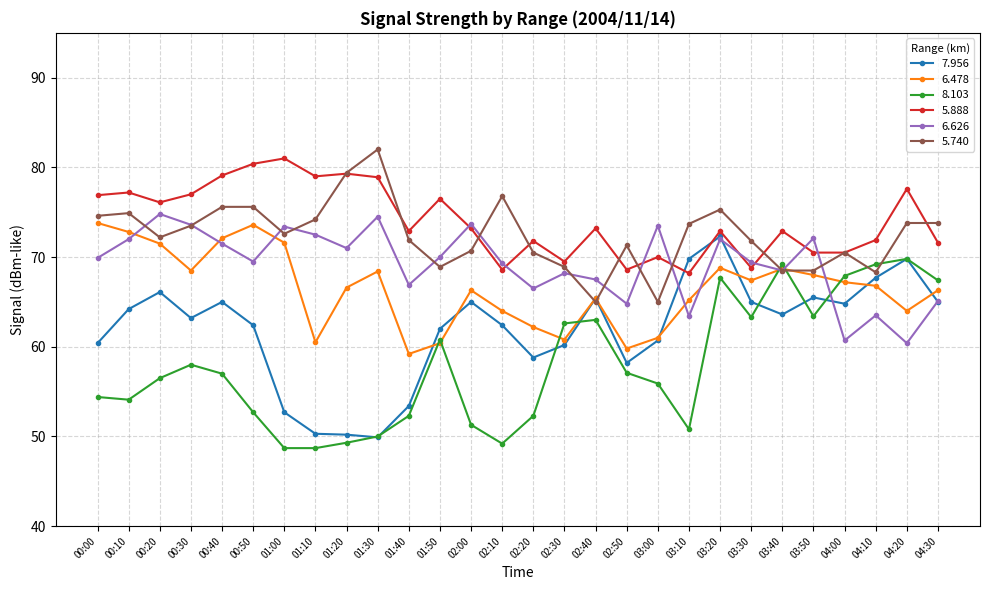

True or false: 5.888 has more than 2 points higher than both neighbors.

True